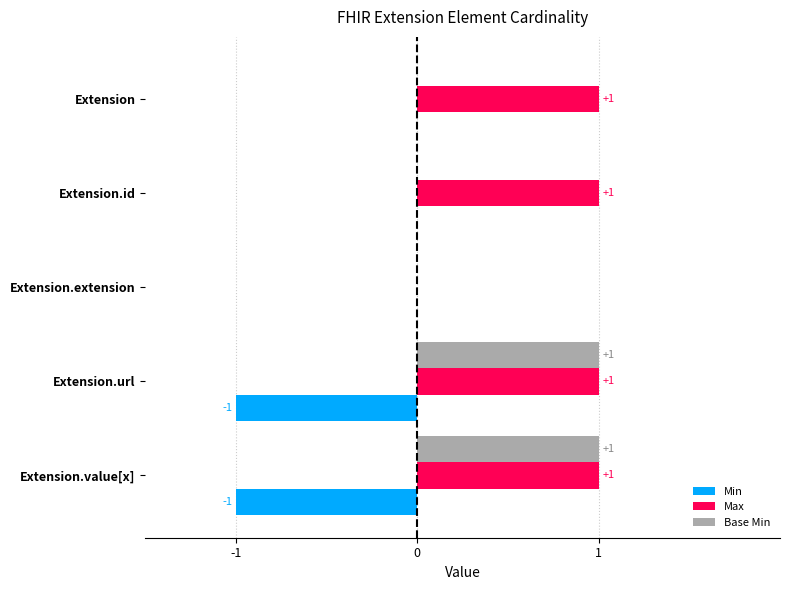

Is the value of Min at Extension.value[x] greater than the value of Max at Extension.value[x]?

No